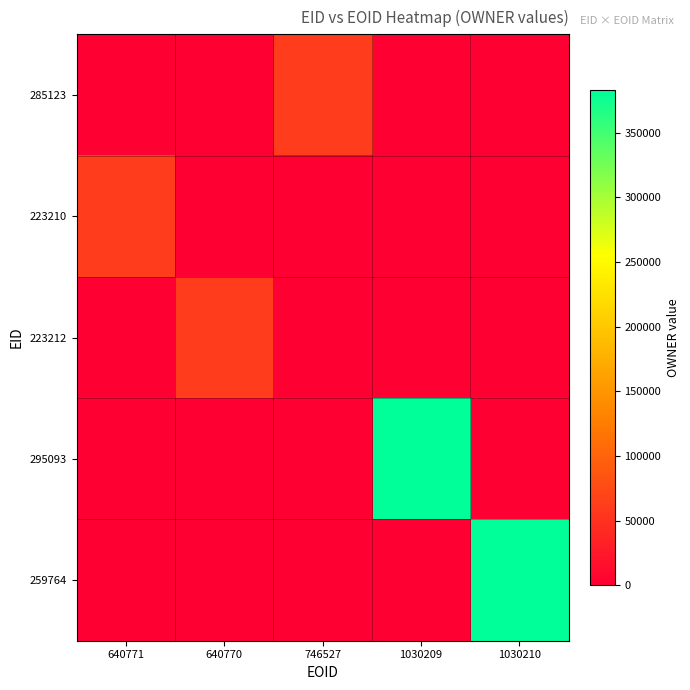

What is the total value across all series at 640771?

60574